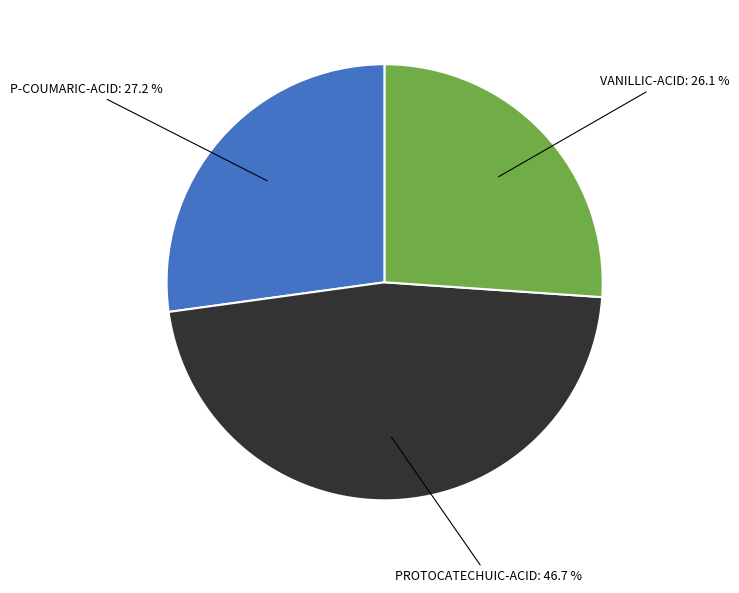

Is there a majority slice in this chart?

No